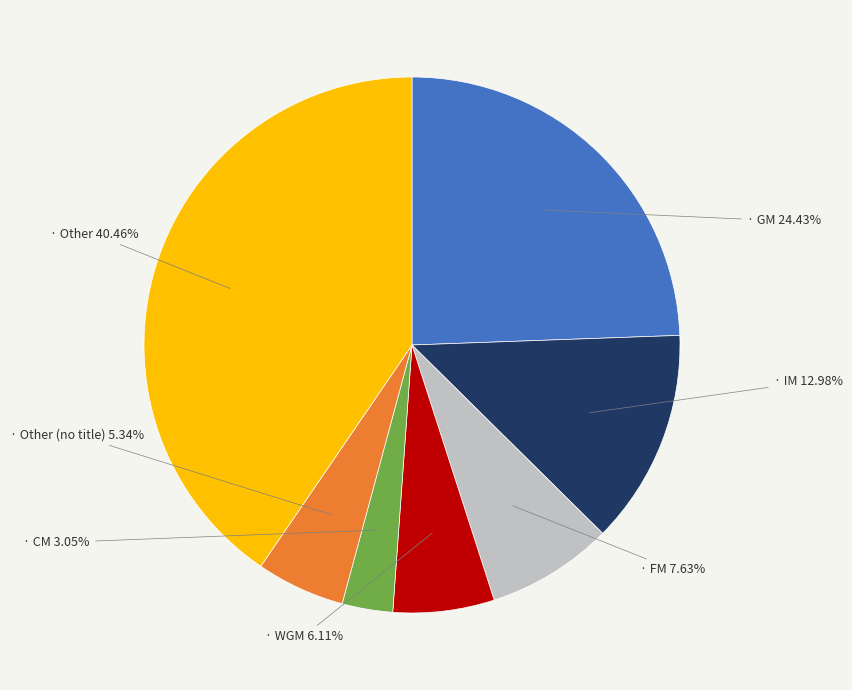

Is there any slice that represents more than half of the pie?

No